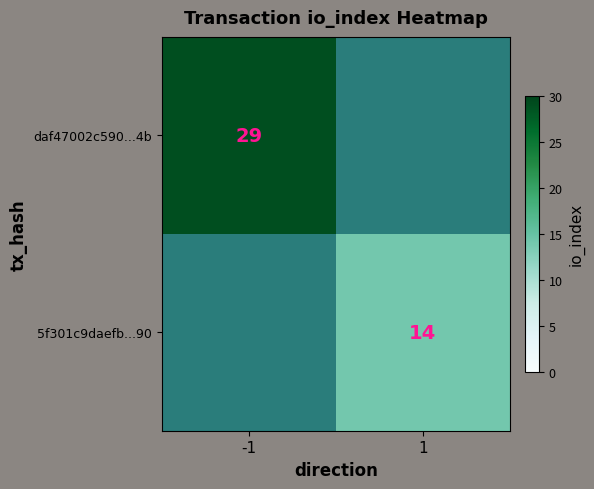

The 5f301c9daefb...90 series shows 5.8 at 1. True or false?

False